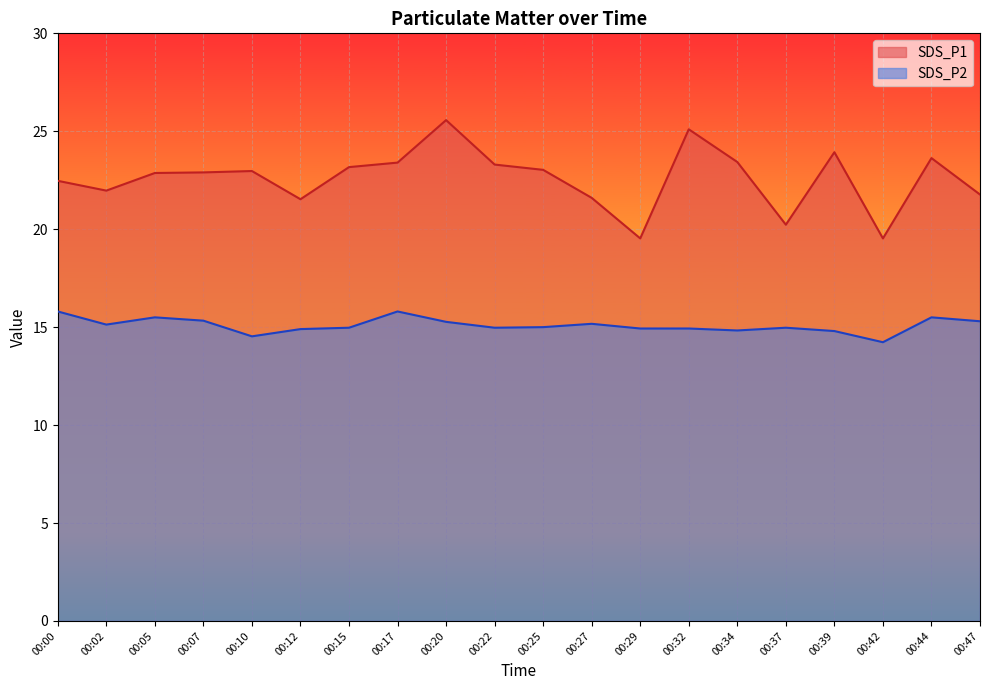

The value of SDS_P1 at 00:05 is 22.9. True or false?

True